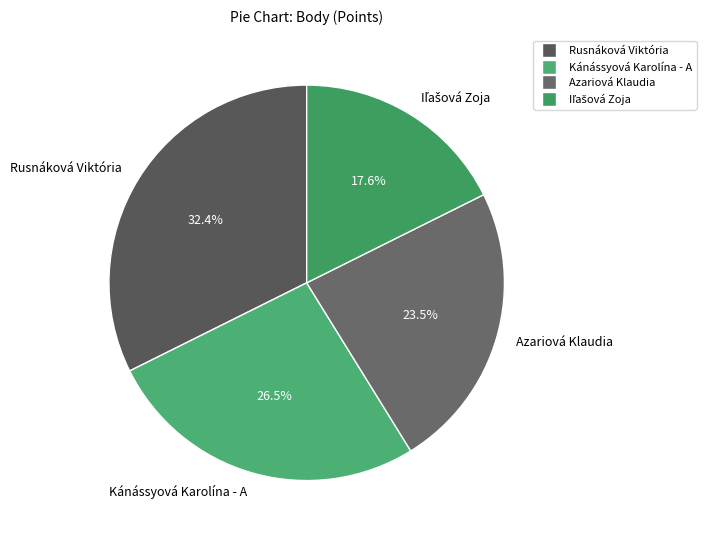

True or false: Rusnáková Viktória accounts for 43% of the total.

False